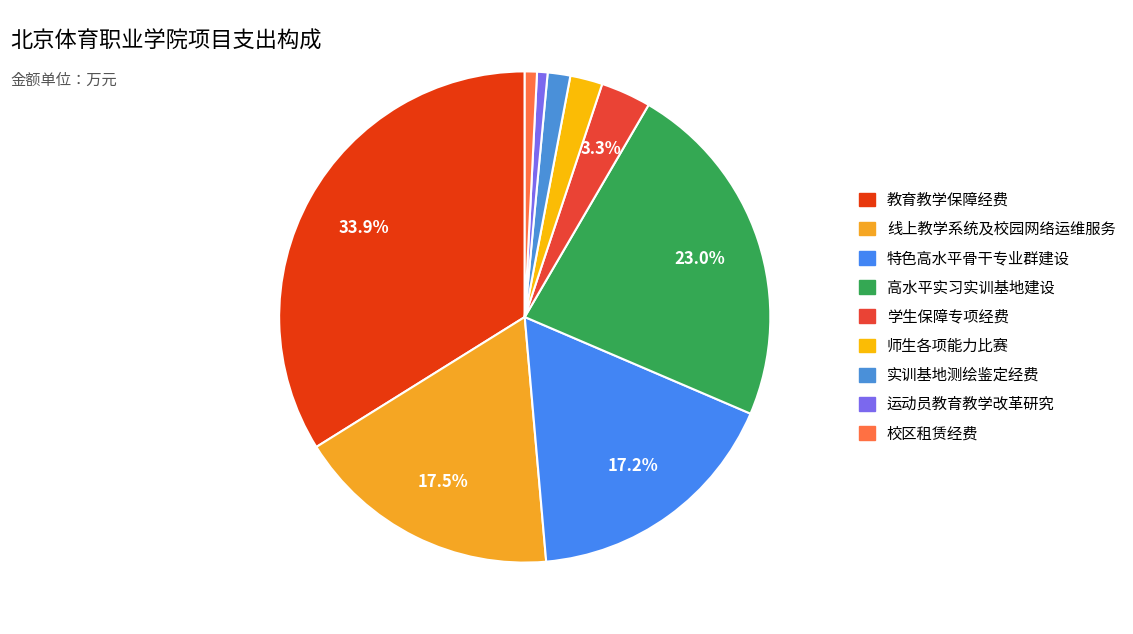

Does any single category account for the majority?

No